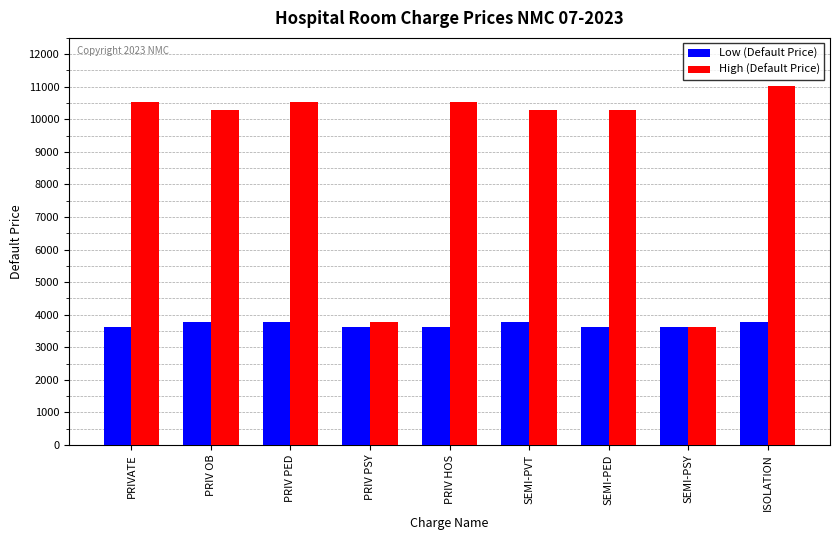

Reading left to right, what are all the values shown in this chart?

Low (Default Price): 3619	3777	3777	3619	3619	3777	3619	3619	3777
High (Default Price): 10541	10293	10541	3777	10541	10293	10293	3619	11019